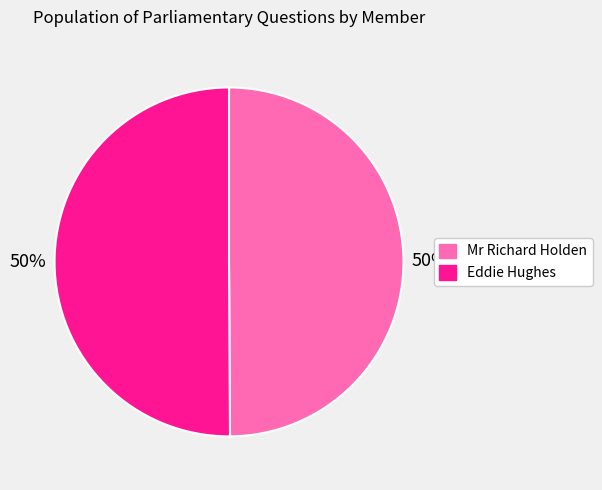

Is the sum of Eddie Hughes and Mr Richard Holden greater than half?

Yes